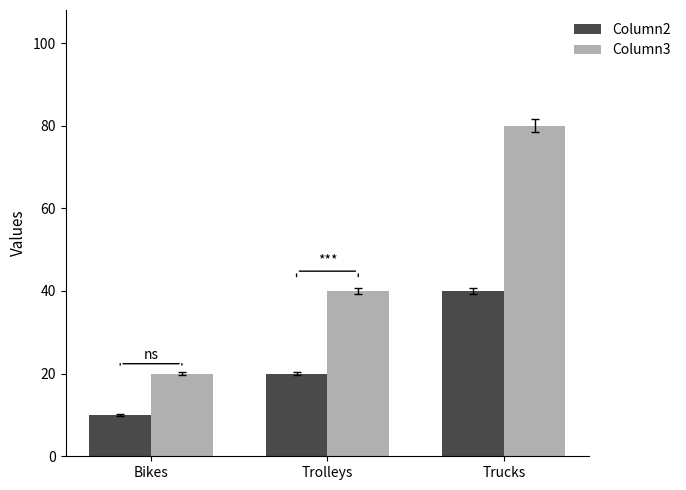

What is the label of the 3rd bar from the left?

Trucks